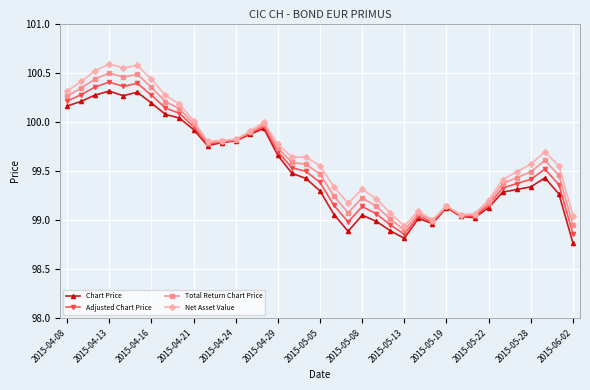

Rank the series by their maximum value, from lowest to highest.

Chart Price, Adjusted Chart Price, Total Return Chart Price, Net Asset Value